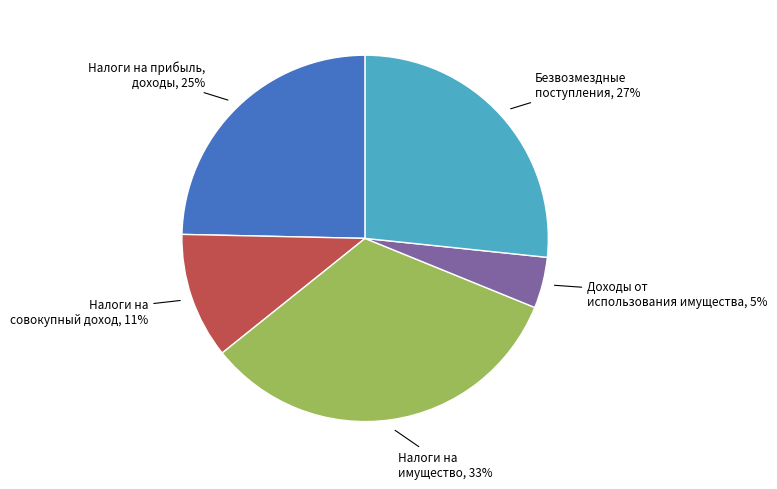

How many slices are in this pie chart?

5